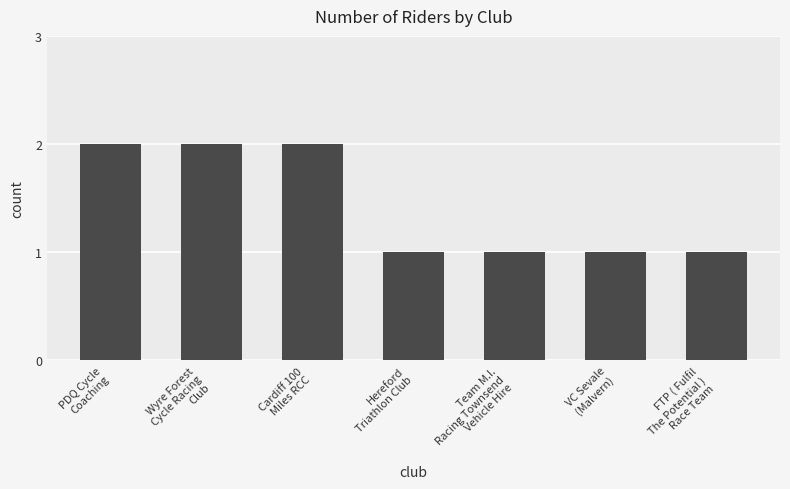

True or false: the data shows 2 at Team M.I.
Racing Townsend
Vehicle Hire.

False